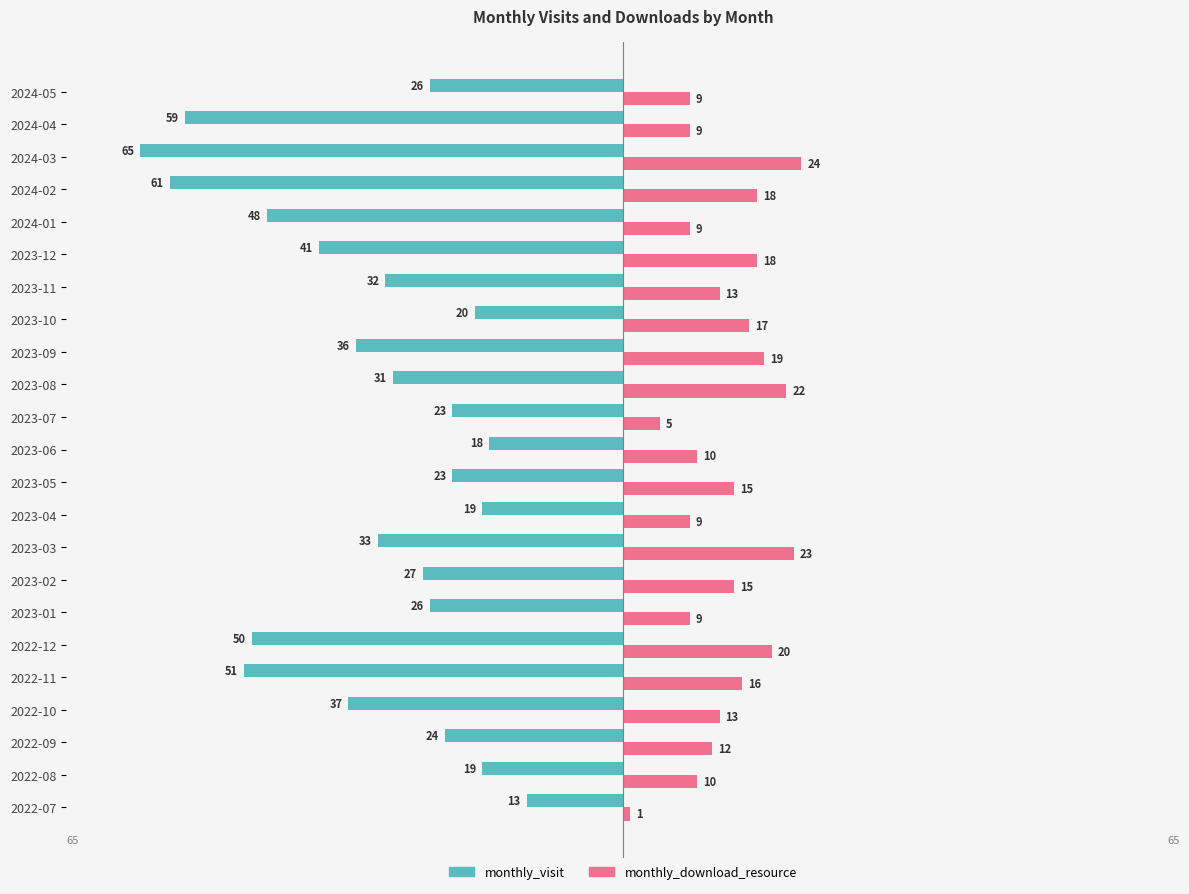

How many data points in monthly_download_resource are less than 13?

10